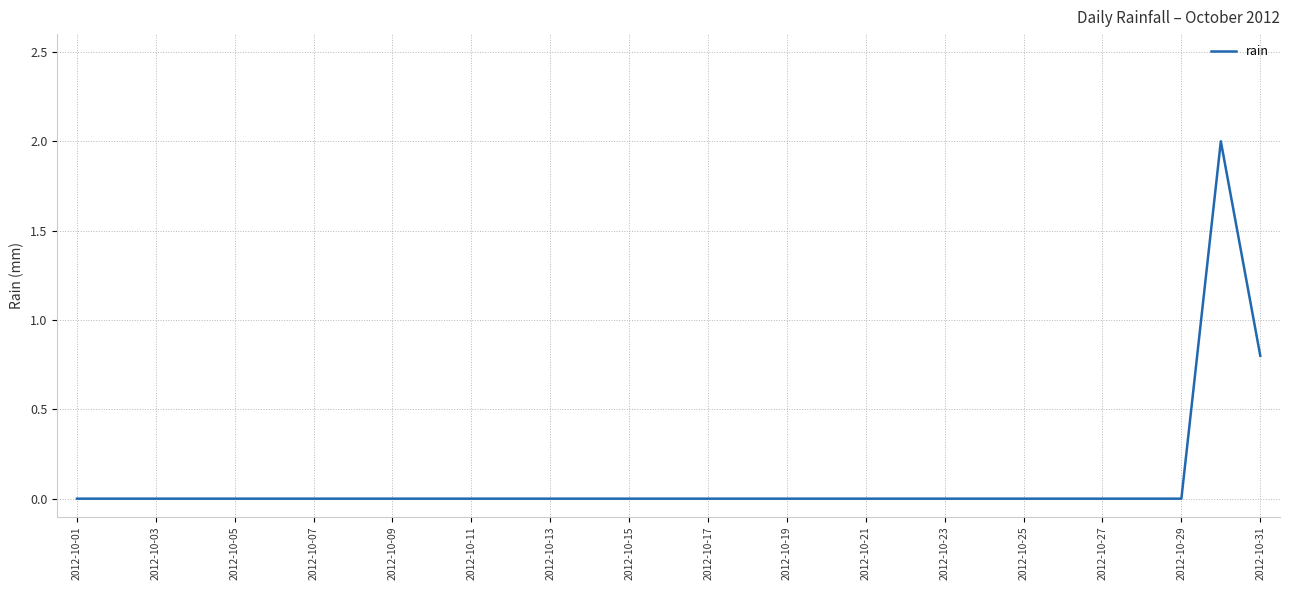

What is the difference between the maximum and minimum values?

2.0